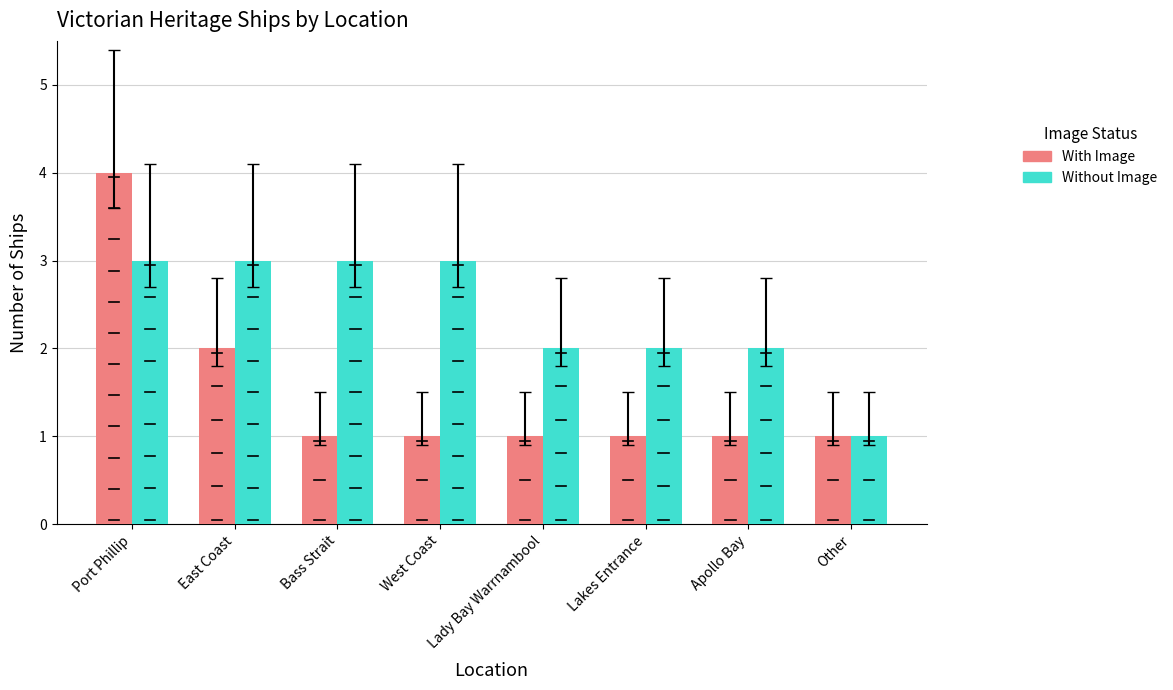

Is it true that Without Image equals 2 at Other?

False